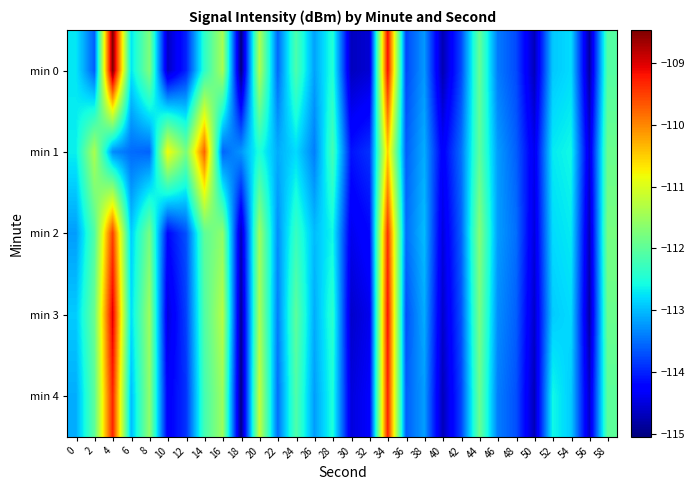

Reading left to right, what are all the values shown in this chart?

min 0: 0=-112.7	2=-113.6	4=-108.5	6=-112.7	8=-111.7	10=-114.6	12=-114.0	14=-112.4	16=-111.4	18=-115.0	20=-111.4	22=-113.5	24=-112.1	26=-113.2	28=-112.5	30=-114.7	32=-114.6	34=-109.2	36=-113.8	38=-113.2	40=-114.8	42=-113.8	44=-111.9	46=-113.4	48=-113.7	50=-114.7	52=-112.9	54=-112.8	56=-114.8	58=-112.1
min 1: 0=-112.7	2=-111.4	4=-113.3	6=-113.5	8=-113.6	10=-110.8	12=-111.8	14=-109.7	16=-113.6	18=-113.2	20=-112.5	22=-113.1	24=-112.8	26=-113.4	28=-112.2	30=-114.1	32=-113.9	34=-110.5	36=-113.6	38=-113.1	40=-114.3	42=-113.5	44=-112.0	46=-113.2	48=-113.6	50=-114.4	52=-112.7	54=-112.6	56=-114.5	58=-111.9
min 2: 0=-113.2	2=-112.1	4=-109.5	6=-112.9	8=-111.8	10=-114.2	12=-113.7	14=-112.0	16=-111.6	18=-114.7	20=-111.5	22=-113.3	24=-112.3	26=-113.0	28=-112.6	30=-114.4	32=-114.2	34=-109.4	36=-113.5	38=-113.0	40=-114.5	42=-113.6	44=-111.7	46=-113.2	48=-113.5	50=-114.5	52=-112.8	54=-112.7	56=-114.7	58=-111.8
min 3: 0=-112.9	2=-111.9	4=-109.0	6=-112.8	8=-111.5	10=-114.5	12=-113.8	14=-112.1	16=-111.3	18=-114.9	20=-111.4	22=-113.4	24=-112.0	26=-113.1	28=-112.4	30=-114.6	32=-114.4	34=-109.2	36=-113.7	38=-113.1	40=-114.6	42=-113.7	44=-111.8	46=-113.3	48=-113.6	50=-114.6	52=-112.9	54=-112.8	56=-114.8	58=-111.9
min 4: 0=-113.1	2=-112.0	4=-109.3	6=-113.0	8=-111.6	10=-114.3	12=-113.9	14=-112.2	16=-111.5	18=-115.0	20=-111.2	22=-113.5	24=-112.1	26=-113.2	28=-112.5	30=-114.5	32=-114.3	34=-109.3	36=-113.6	38=-113.2	40=-114.7	42=-113.8	44=-111.9	46=-113.4	48=-113.7	50=-114.7	52=-112.6	54=-112.9	56=-114.6	58=-112.0